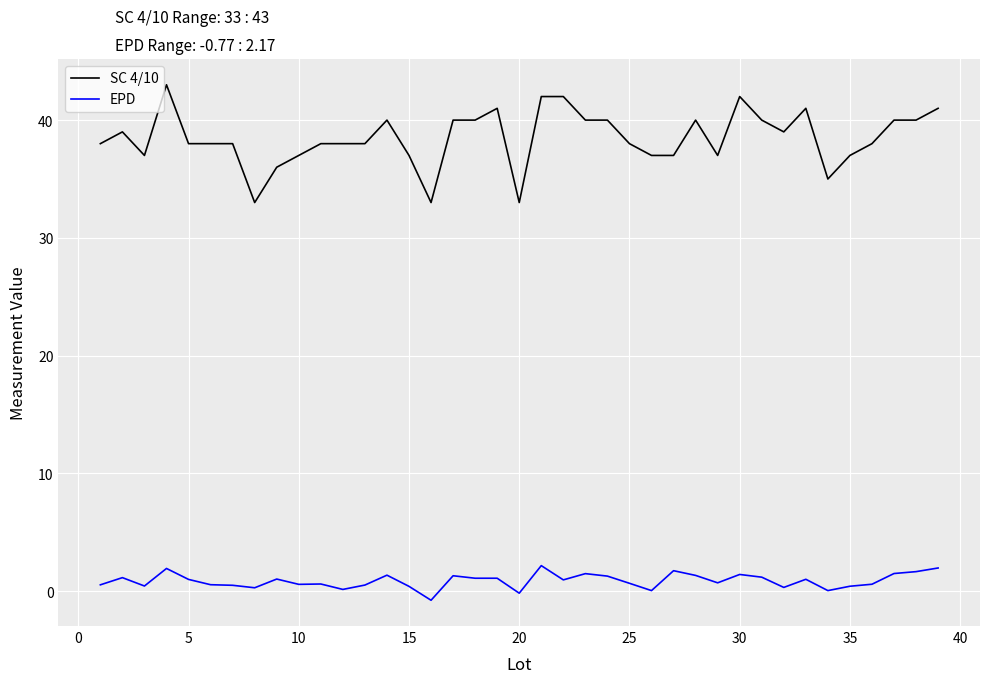

True or false: SC 4/10 and EPD cross at least once.

False